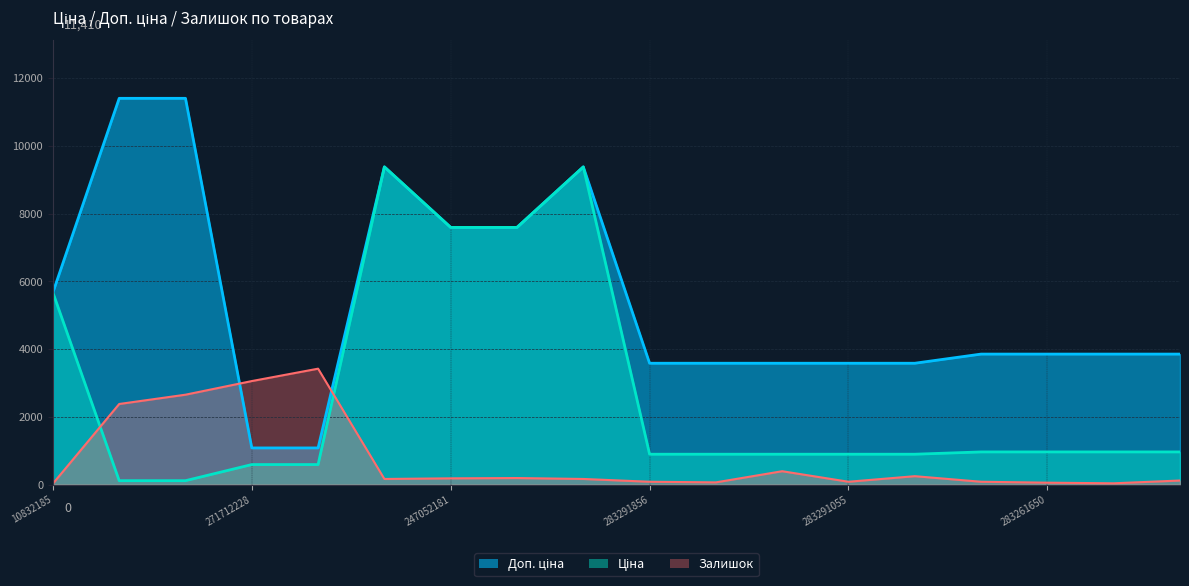

What is the minimum value shown in the chart?

27.5